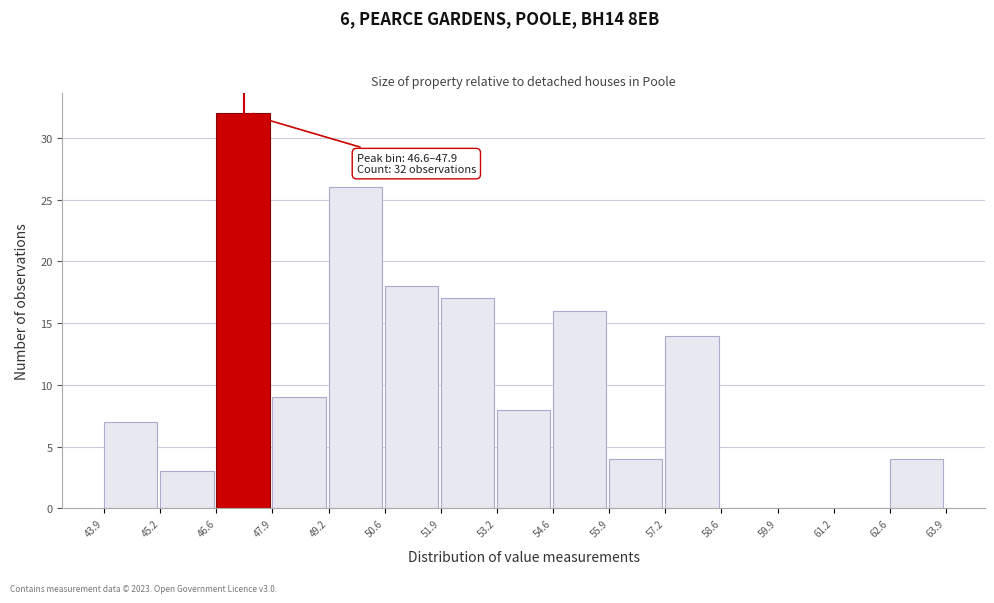

Which range on the x-axis has the tallest bar?

46.6 to 47.9